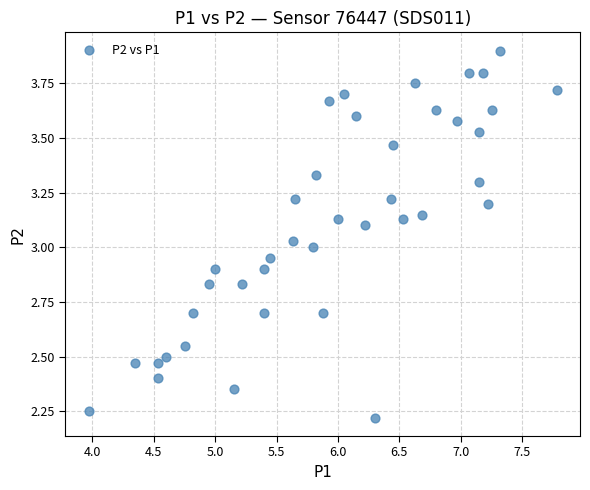

What is the range of Y values (max minus min)?

1.7